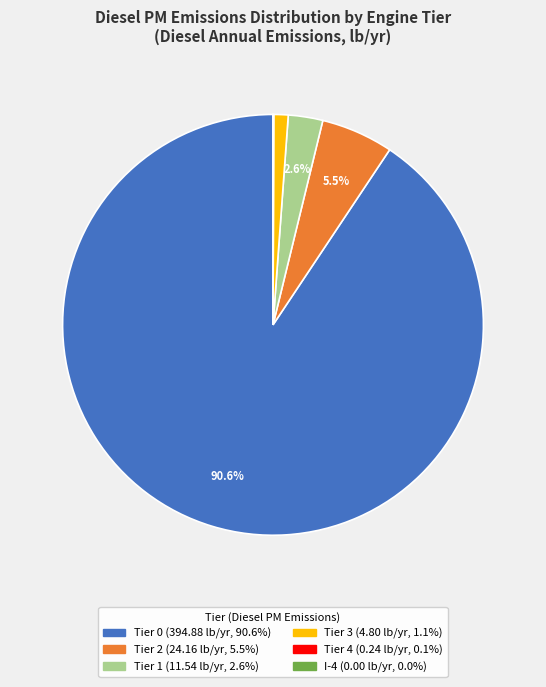

Is there any slice that represents more than half of the pie?

Yes